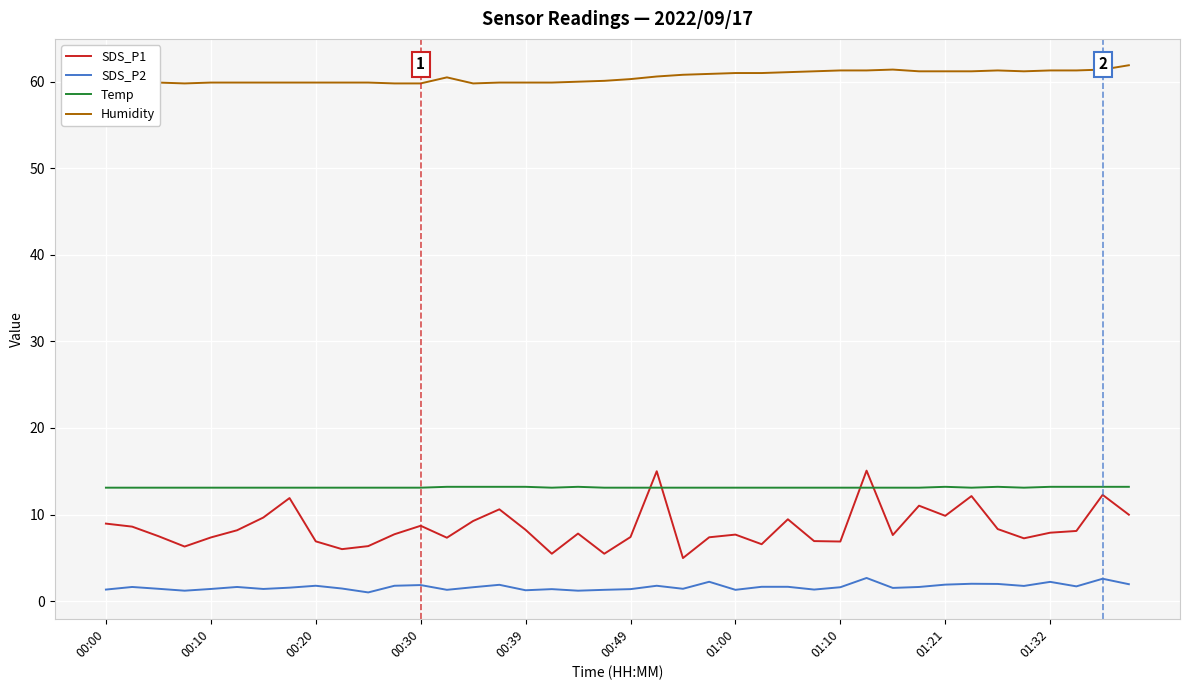

True or false: Temp and SDS_P2 intersect in this chart.

False